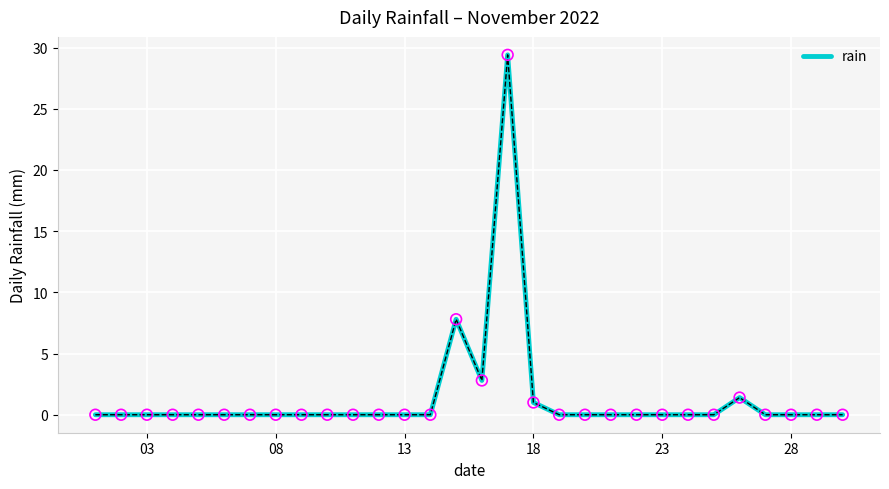

What is the maximum value shown in the chart?

29.4